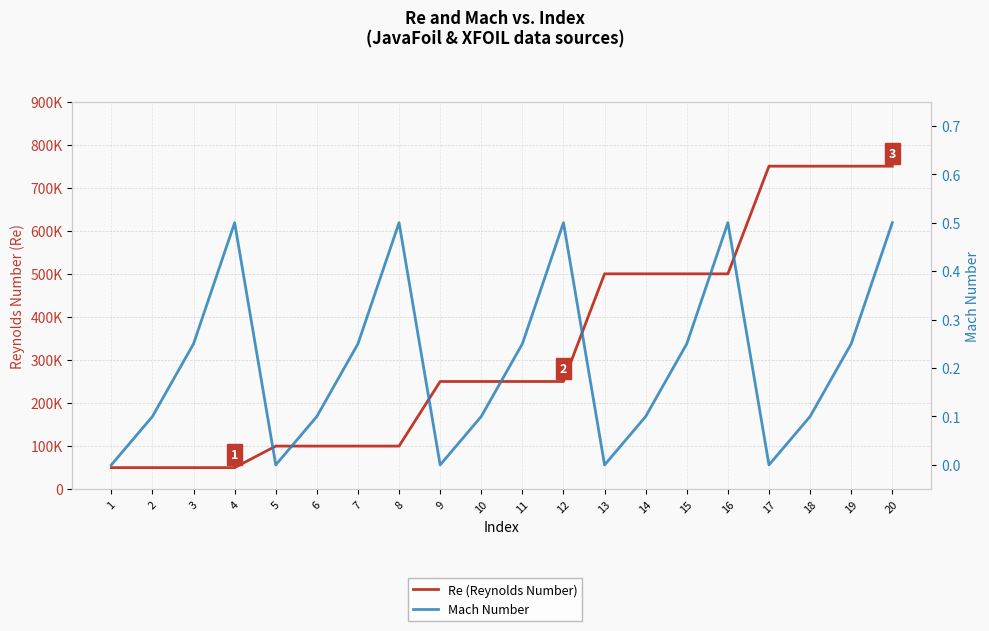

What is the difference between the second highest and second lowest values in the Re (Reynolds Number) series?

700000.0